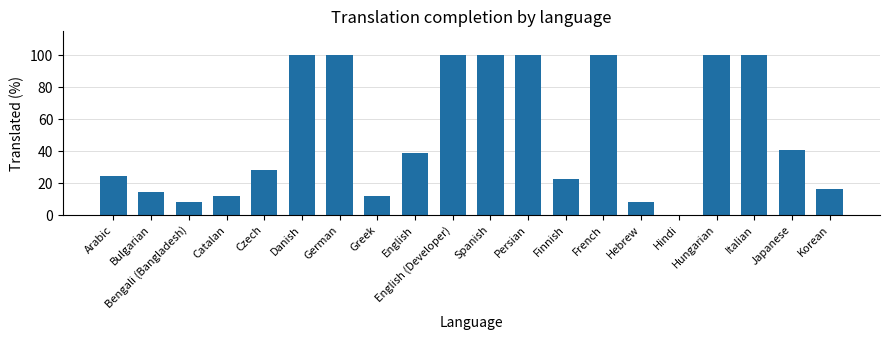

What is the change in value from Greek to Spanish?

+87.8